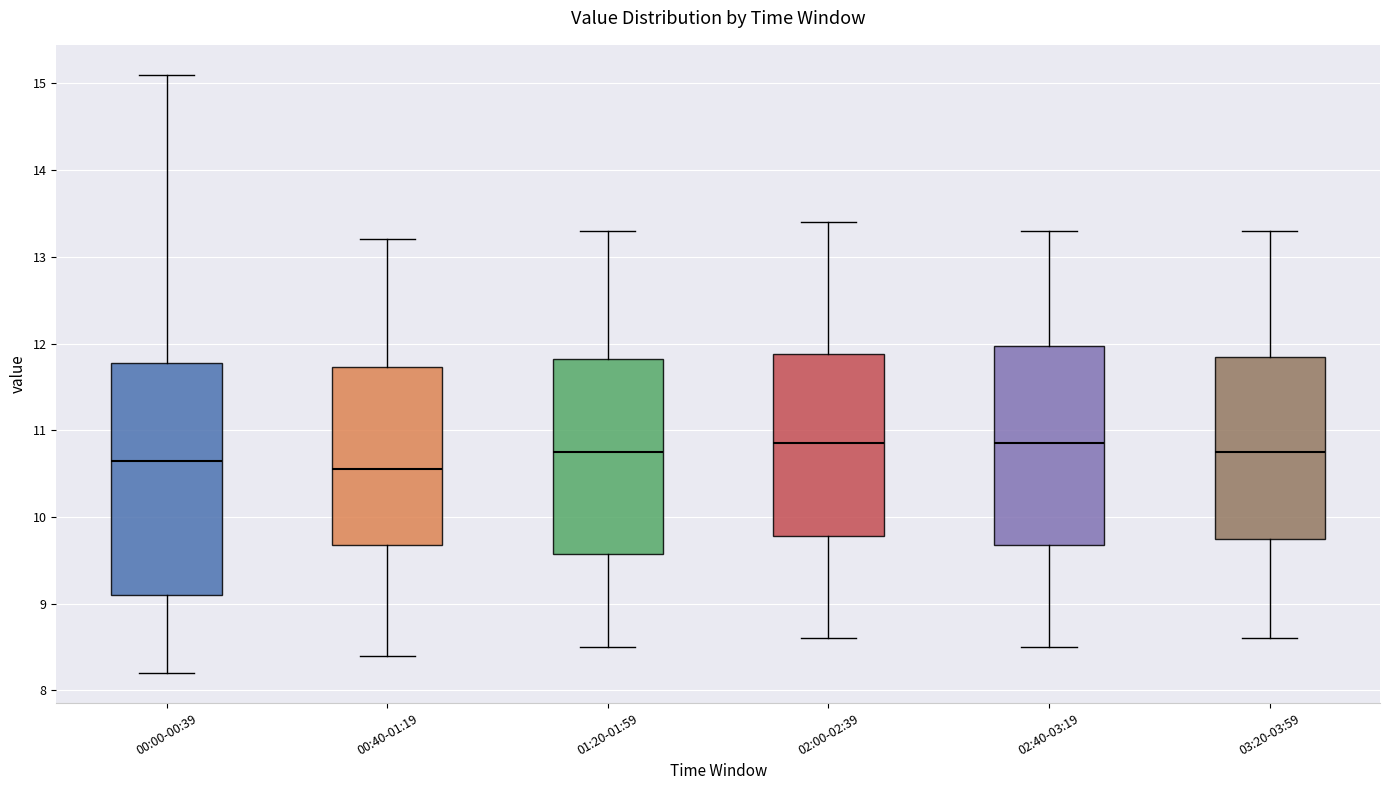

Comparing the boxes themselves (not the whiskers), which one is the tallest?

00:00-00:39